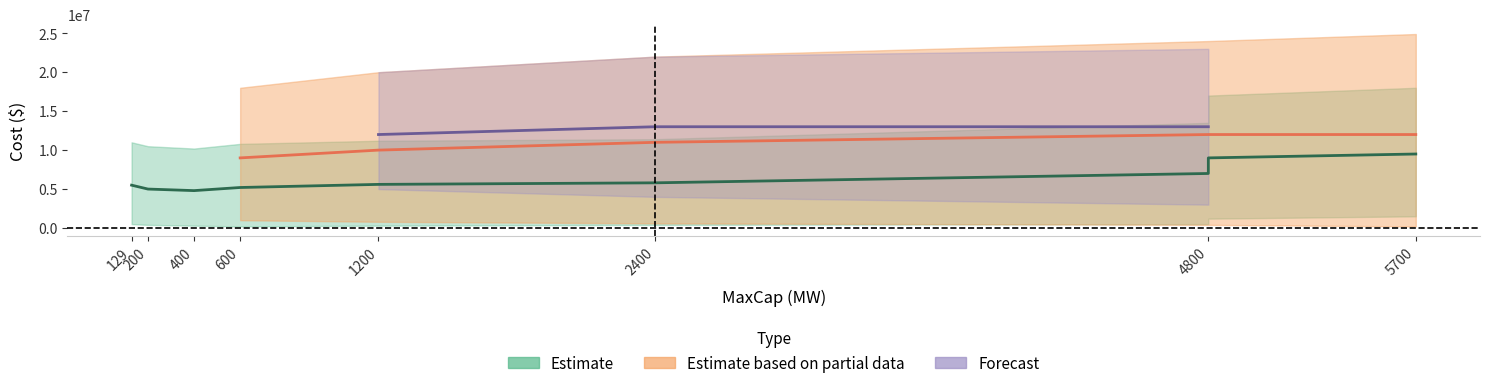

True or false: PumpedHydro_24hr_Ann_Cost and Battery_Storage_Inv_Cost cross at least once.

False